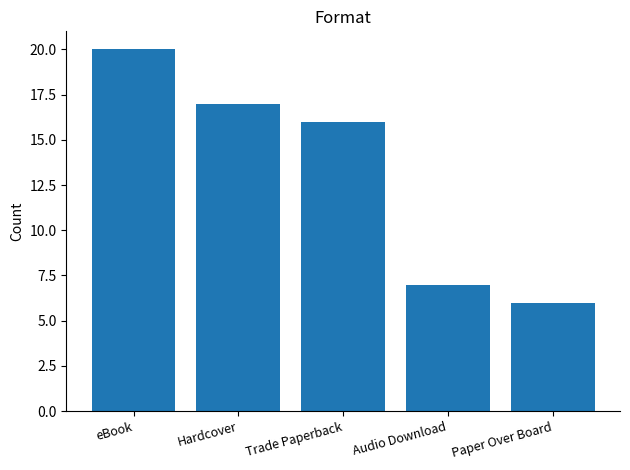

What position from the right is Hardcover?

4